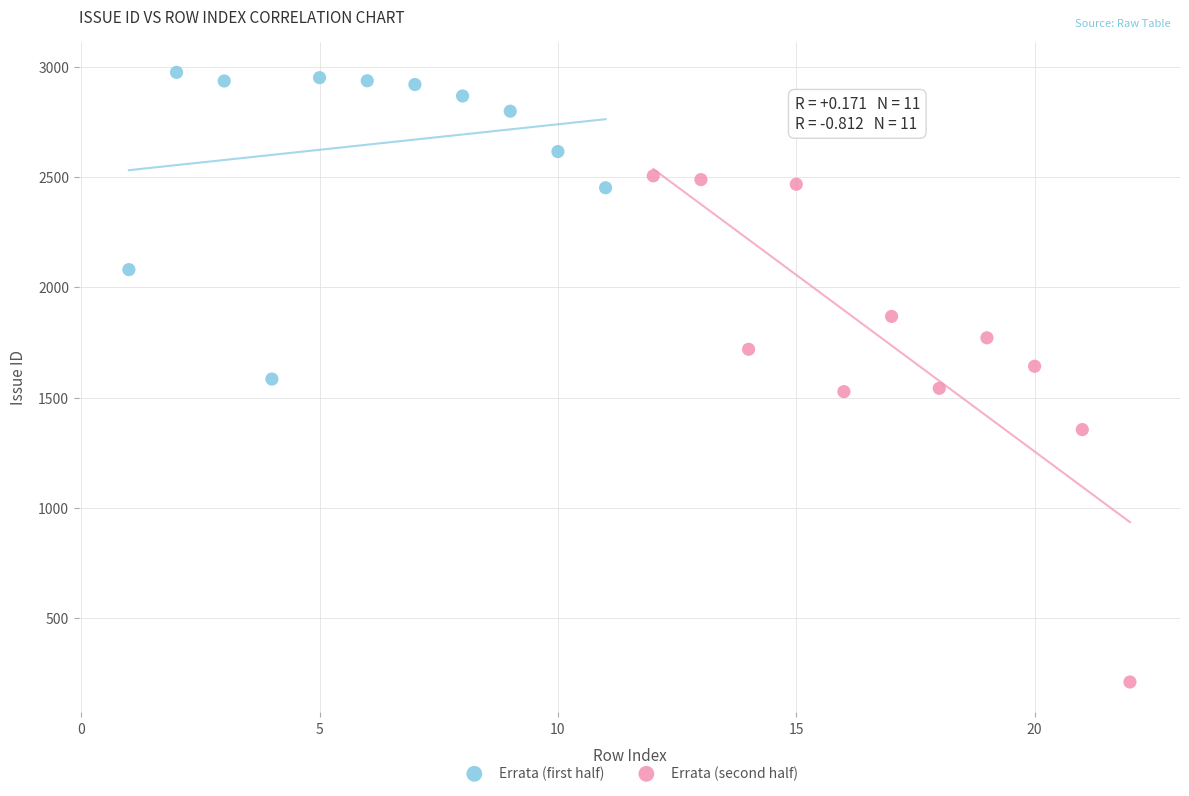

Which series reaches the minimum Y coordinate?

Errata (second half)